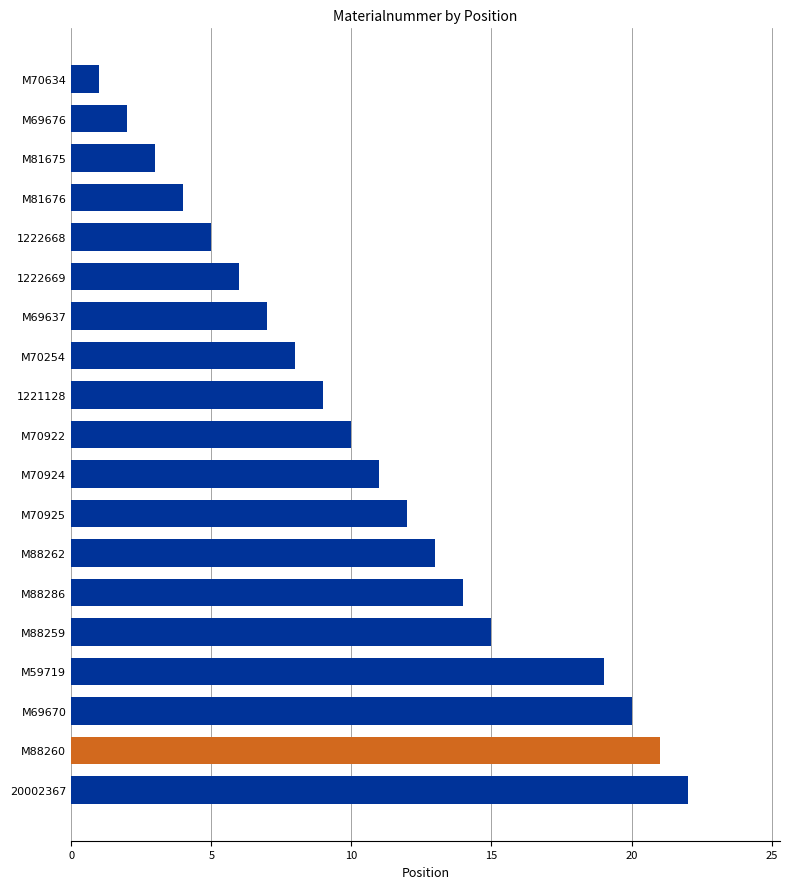

Which category has the lowest value across all series?

M70634